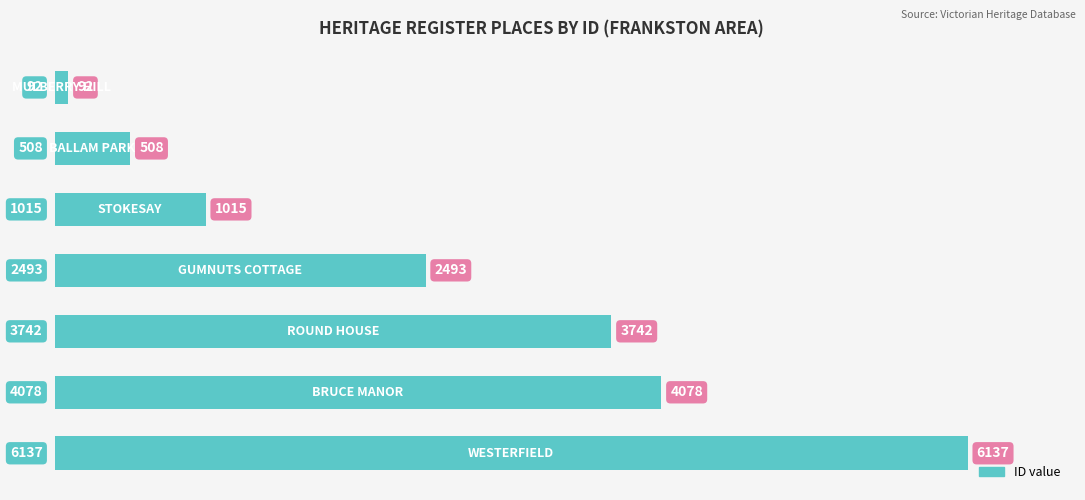

What is the difference between the maximum and minimum values?

6045